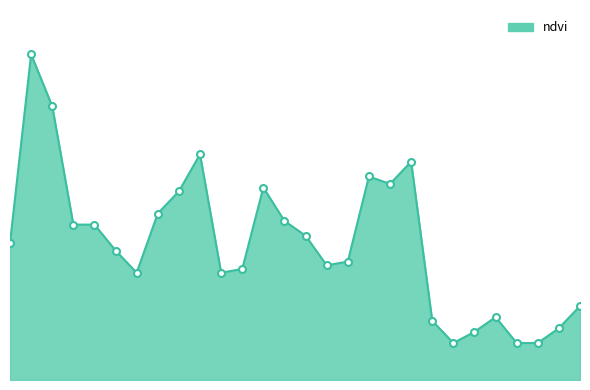

How many interior local valleys (lower than both neighbors) does the data have?

5